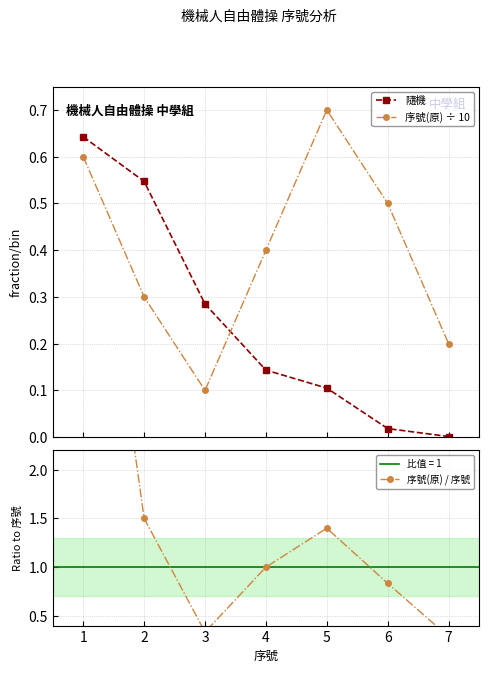

Is this an area chart (filled region under the line)?

No